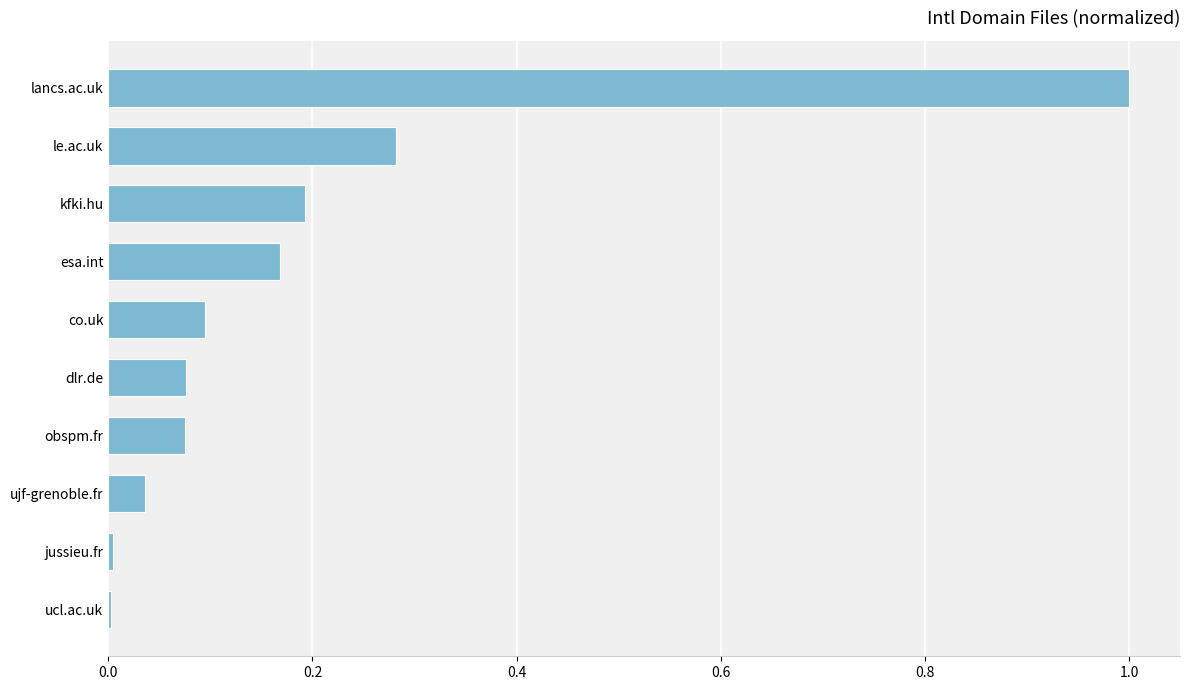

The chart shows a value of 0.2 at kfki.hu. True or false?

True